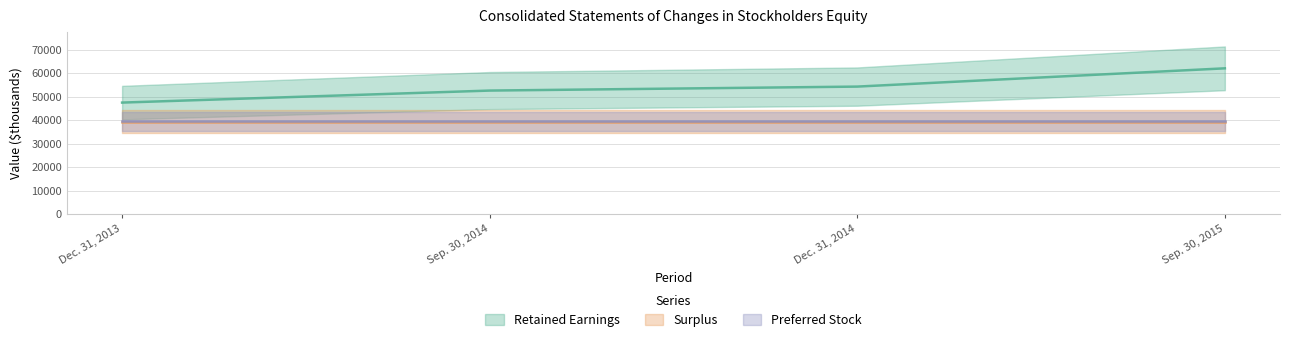

At which category is the sum across all series the highest?

Sep. 30, 2015